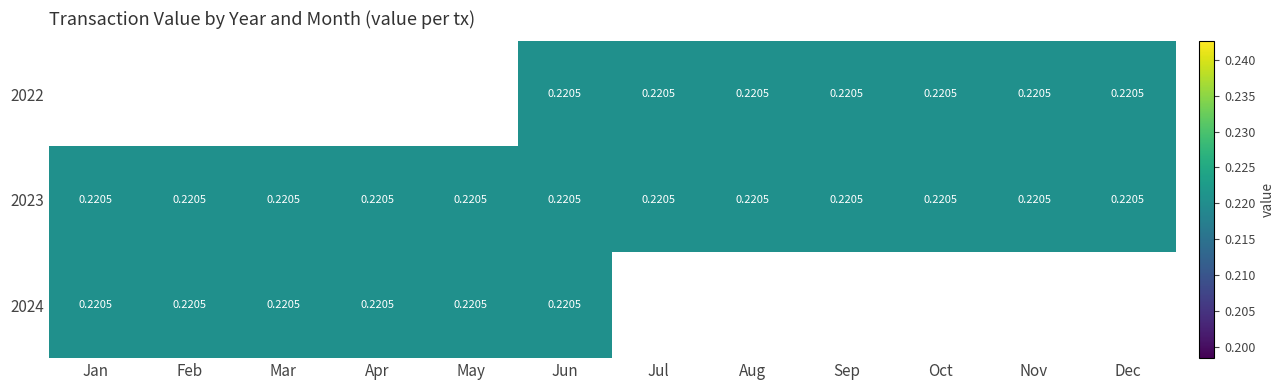

Which category has the lowest value in the 2023 series?

Jan